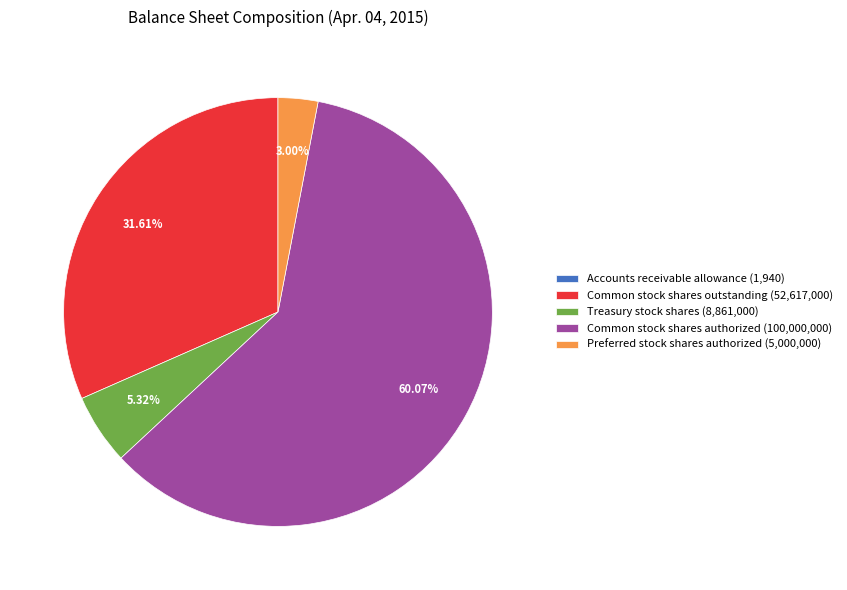

Does any single category account for the majority?

Yes